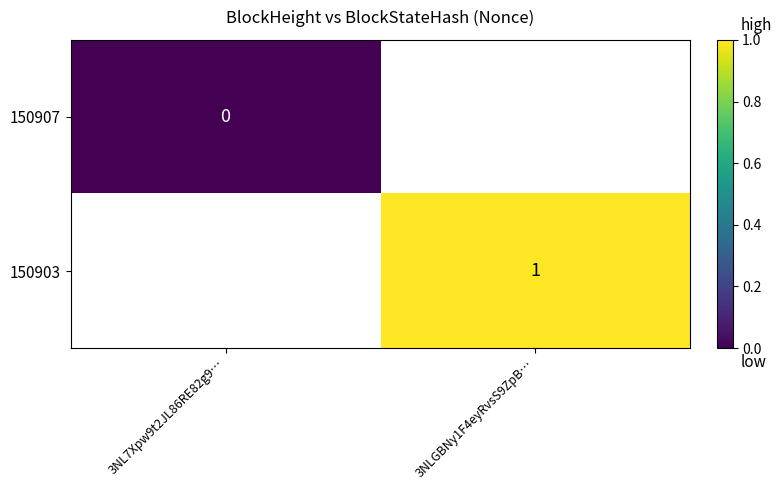

Is the value of 150907 at 3NL7Xpw9t2JL86RE82g9… greater than the value of 150903 at 3NLGBNy1F4eyRvsS9ZpB…?

No